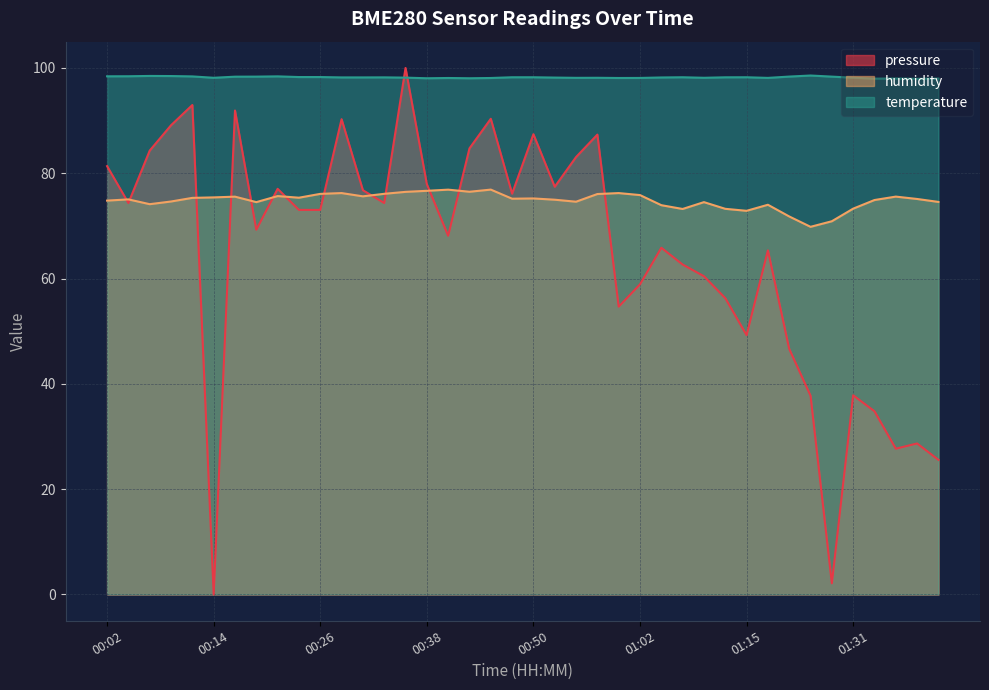

Reading left to right, extract all data points from this chart.

pressure: 00:02=81.4	00:04=74.4	00:06=84.3	00:09=89.1	00:11=93.0	00:14=0.0	00:16=91.9	00:19=69.3	00:21=77.0	00:23=73.0	00:26=73.0	00:28=90.3	00:31=76.8	00:33=74.4	00:35=100.0	00:38=77.9	00:40=68.1	00:43=84.7	00:45=90.4	00:48=76.1	00:50=87.4	00:52=77.4	00:55=83.1	00:57=87.3	01:00=54.7	01:02=58.9	01:05=65.9	01:08=62.7	01:10=60.4	01:13=56.3	01:15=49.3	01:18=65.4	01:21=46.6	01:23=37.8	01:26=2.1	01:31=37.8	01:34=34.8	01:36=27.7	01:39=28.7	01:41=25.6
temperature: 00:02=98.4	00:04=98.4	00:06=98.5	00:09=98.5	00:11=98.4	00:14=98.1	00:16=98.3	00:19=98.4	00:21=98.4	00:23=98.3	00:26=98.3	00:28=98.2	00:31=98.2	00:33=98.2	00:35=98.2	00:38=98.0	00:40=98.1	00:43=98.0	00:45=98.1	00:48=98.2	00:50=98.2	00:52=98.2	00:55=98.1	00:57=98.1	01:00=98.1	01:02=98.1	01:05=98.2	01:08=98.2	01:10=98.1	01:13=98.2	01:15=98.2	01:18=98.1	01:21=98.4	01:23=98.6	01:26=98.4	01:31=98.2	01:34=98.0	01:36=98.0	01:39=98.0	01:41=98.0
humidity: 00:02=74.8	00:04=75.0	00:06=74.1	00:09=74.6	00:11=75.3	00:14=75.4	00:16=75.6	00:19=74.5	00:21=75.7	00:23=75.4	00:26=76.1	00:28=76.2	00:31=75.6	00:33=76.1	00:35=76.5	00:38=76.7	00:40=76.9	00:43=76.5	00:45=76.9	00:48=75.2	00:50=75.2	00:52=75.0	00:55=74.6	00:57=76.1	01:00=76.2	01:02=75.9	01:05=73.9	01:08=73.2	01:10=74.5	01:13=73.2	01:15=72.9	01:18=74.0	01:21=71.8	01:23=69.8	01:26=70.9	01:31=73.3	01:34=74.9	01:36=75.6	01:39=75.1	01:41=74.6